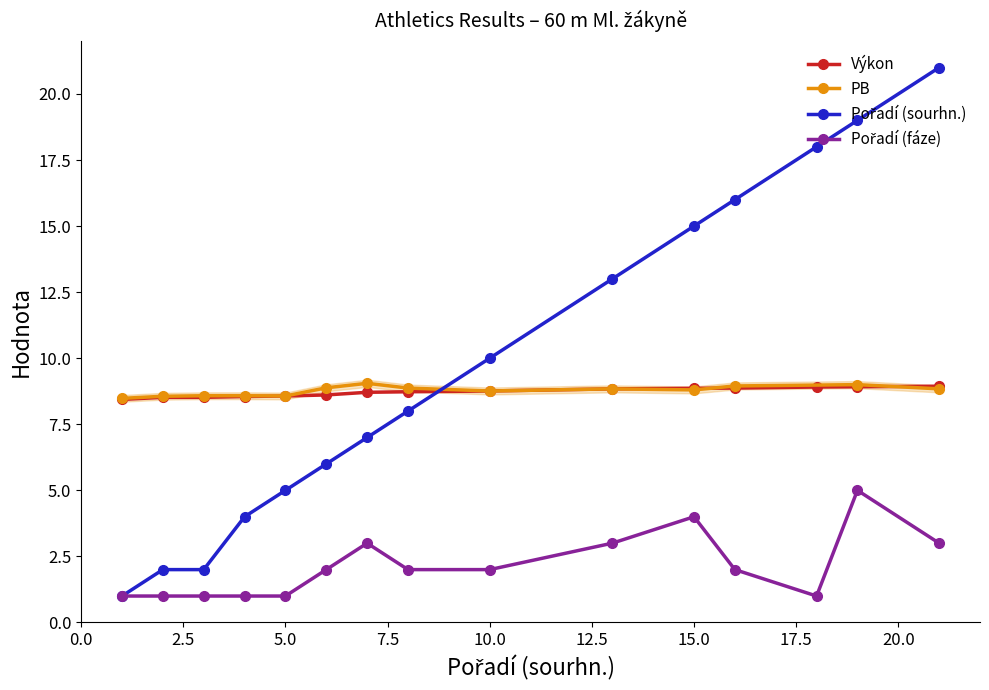

The value of Výkon at 7 is 13.9. True or false?

False